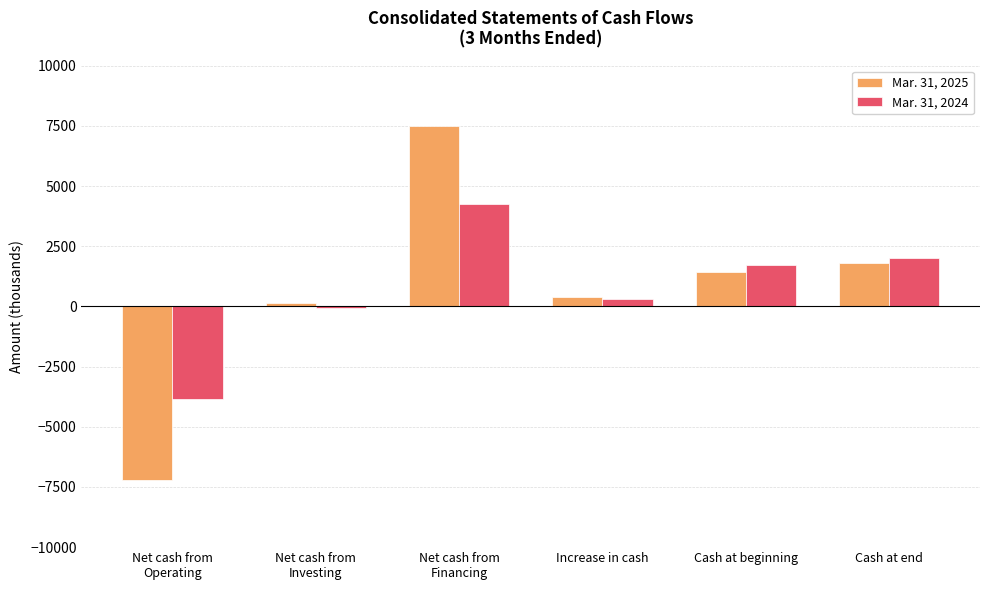

What is the difference between the second highest and second lowest values in the Mar. 31, 2025 series?

1684